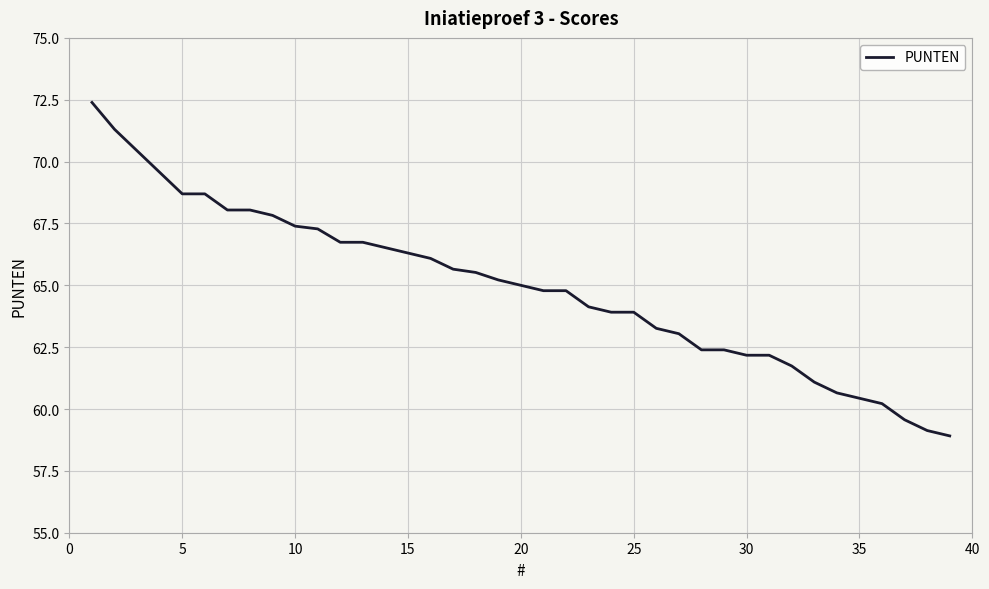

What is the smallest value displayed?

58.9